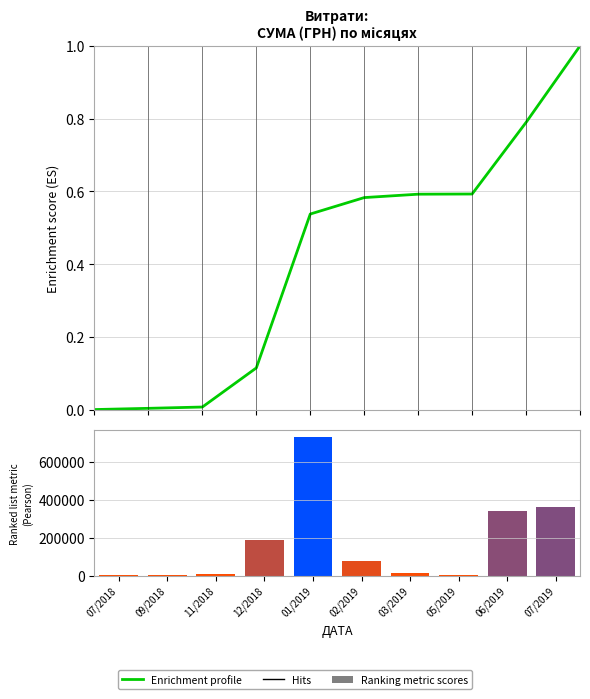

What is the difference between the second highest and second lowest values in the Ranking metric scores series?

362872.7